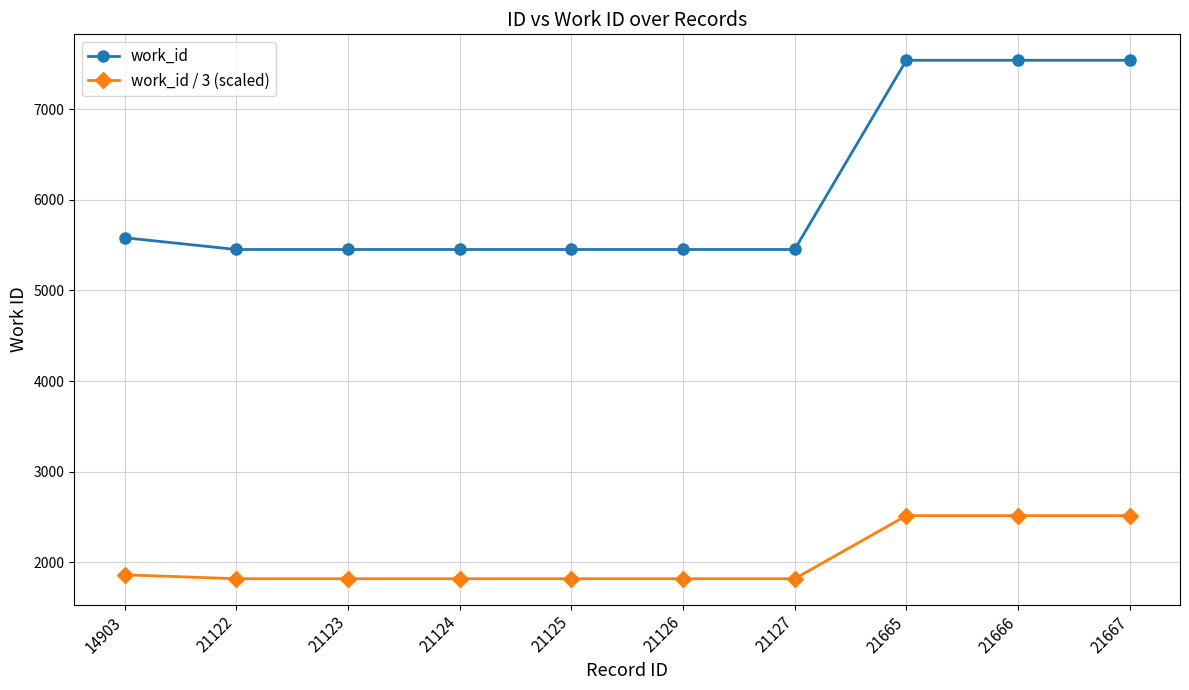

What is the highest value of the work_id / 3 (scaled) series?

2513.7